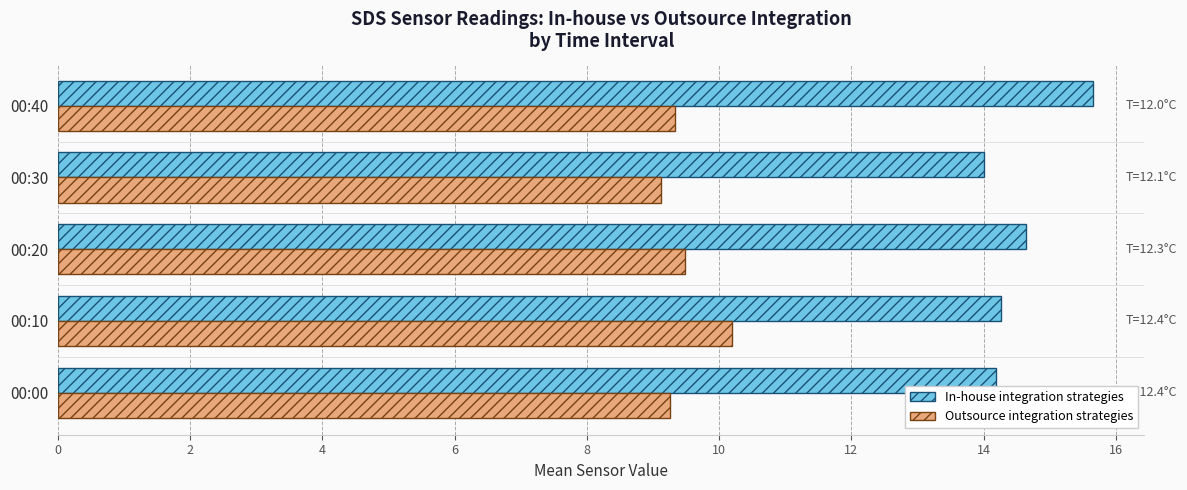

What is the difference between the highest and lowest values at 00:20?

5.2